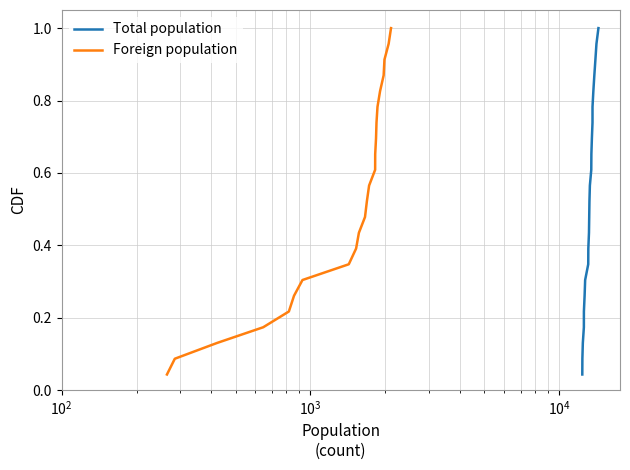

Reading left to right, extract all data points from this chart.

Total population: 0.0	0.1	0.1	0.2	0.2	0.3	0.3	0.3	0.4	0.4	0.5	0.5	0.6	0.6	0.7	0.7	0.7	0.8	0.8	0.9	0.9	1.0	1.0
Foreign population: 0.0	0.1	0.1	0.2	0.2	0.3	0.3	0.3	0.4	0.4	0.5	0.5	0.6	0.6	0.7	0.7	0.7	0.8	0.8	0.9	0.9	1.0	1.0